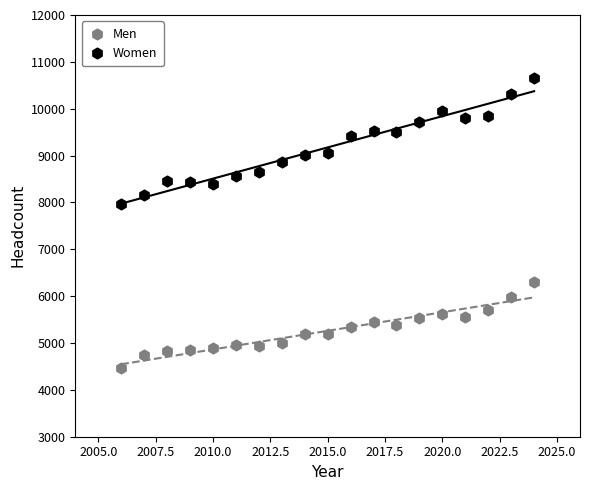

Which series has the largest Y range (max minus min)?

Women